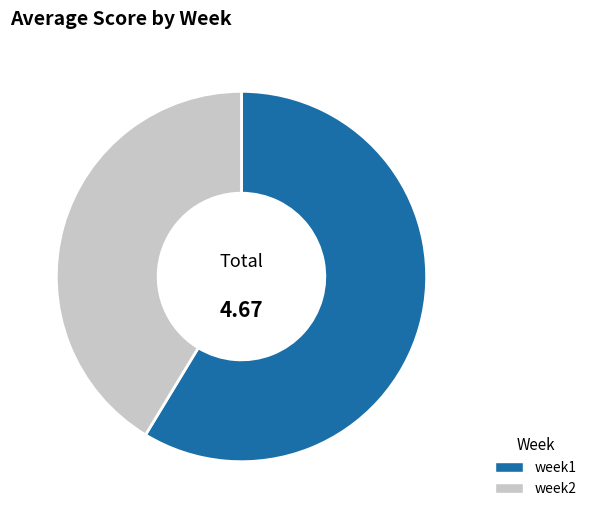

True or false: week1 accounts for 59% of the total.

True